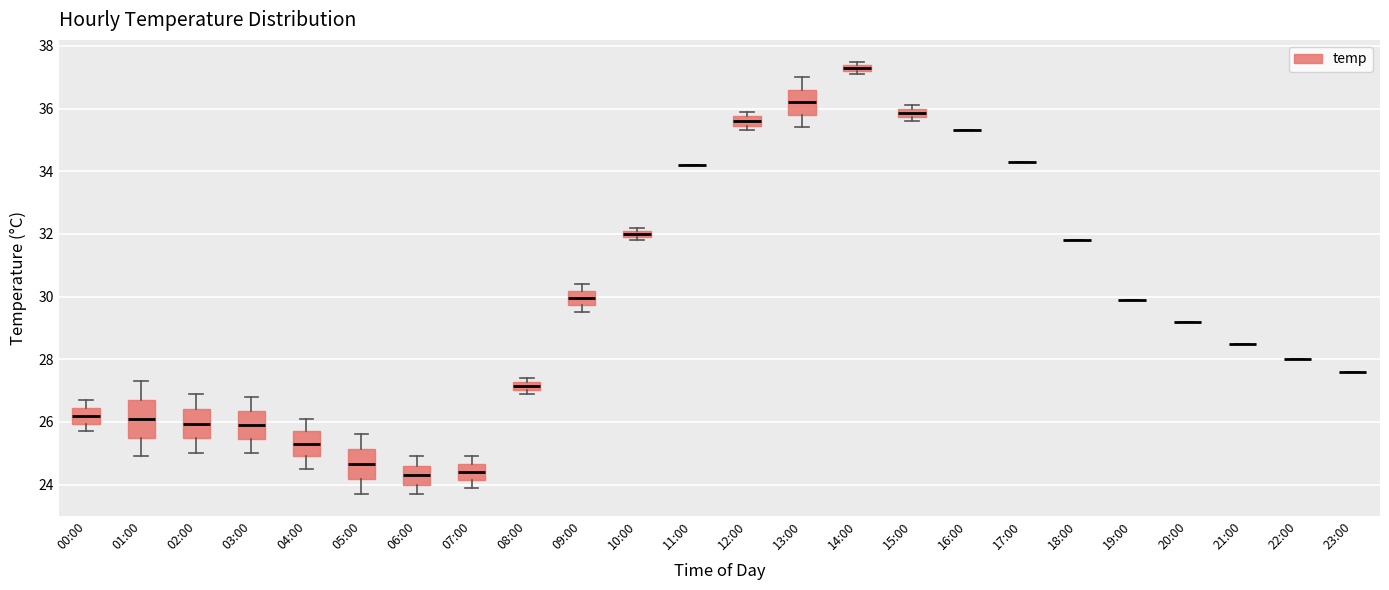

Comparing the boxes themselves (not the whiskers), which one is the tallest?

01:00